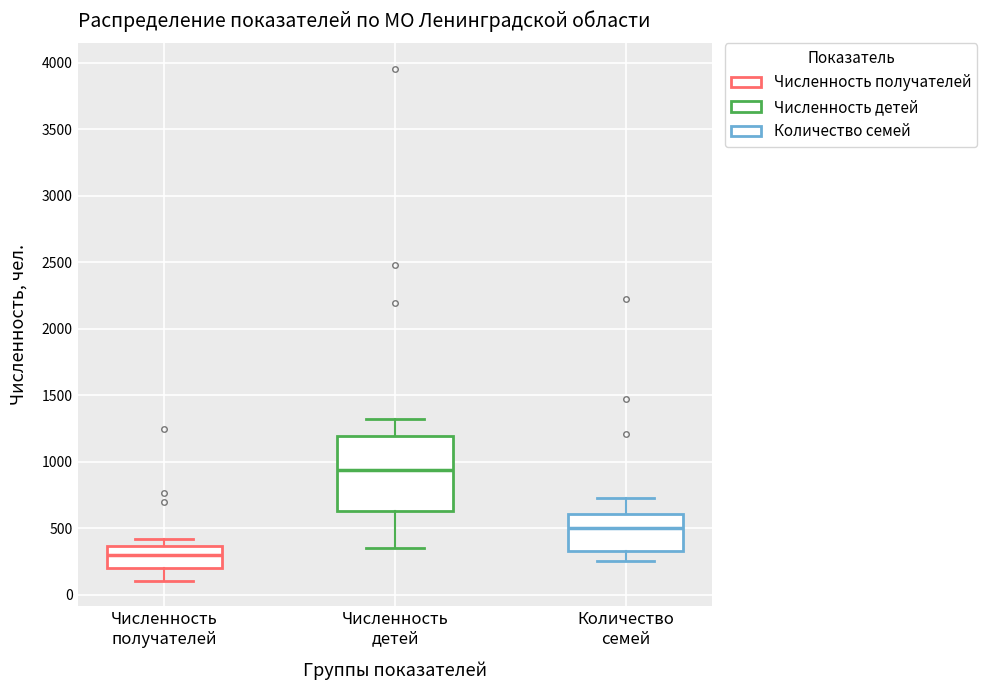

Reading left to right, read every box against the y-axis: the position of its median line, the range the box covers, and the ends of its whiskers. The values are not printed on the chart, so give them approximately, as read against the axis.

Численность получателей: median 300, box 200 to 350, whiskers 100 to 400
Численность детей: median 950, box 650 to 1200, whiskers 350 to 1300
Количество семей: median 500, box 350 to 600, whiskers 250 to 750